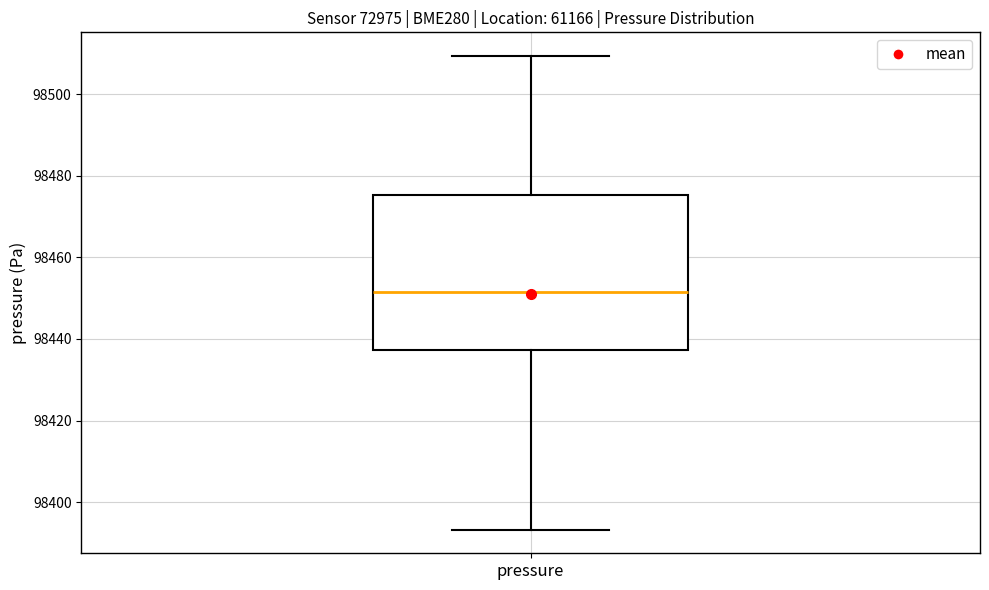

Read this box plot against the y-axis: the position of the median line, the range covered by the box, and the ends of both whiskers. The values are not printed on the chart, so give them approximately, as read against the axis.

median 98452, box 98438 to 98476, whiskers 98394 to 98510